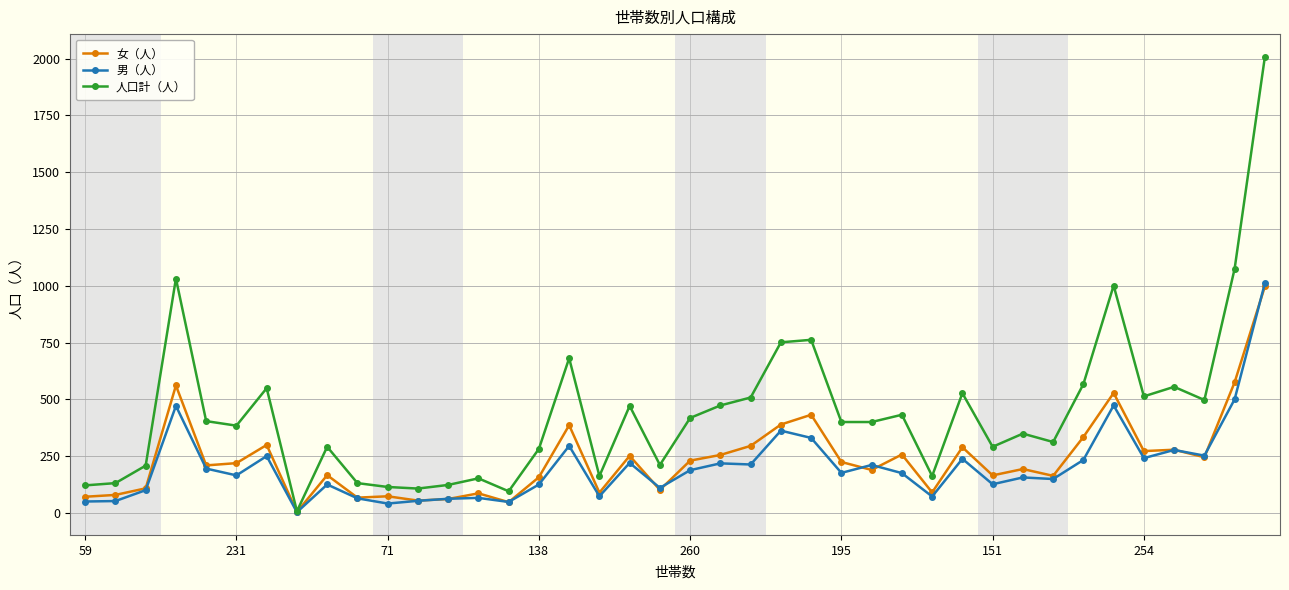

What is the maximum value shown in the chart?

2008